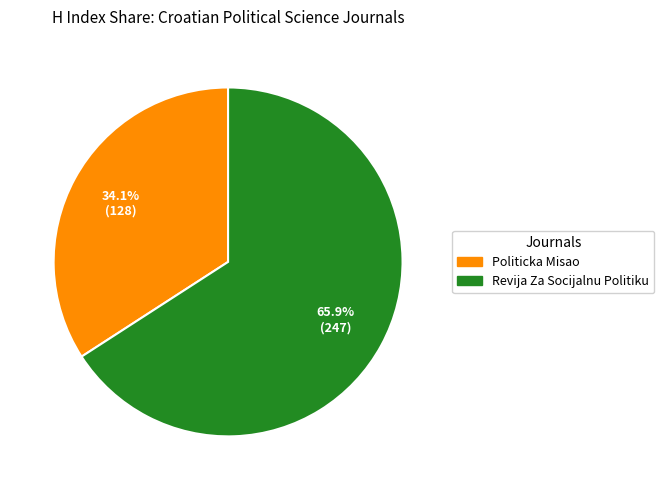

Approximately how many times larger is the value at Politicka Misao compared to Revija Za Socijalnu Politiku?

0.5